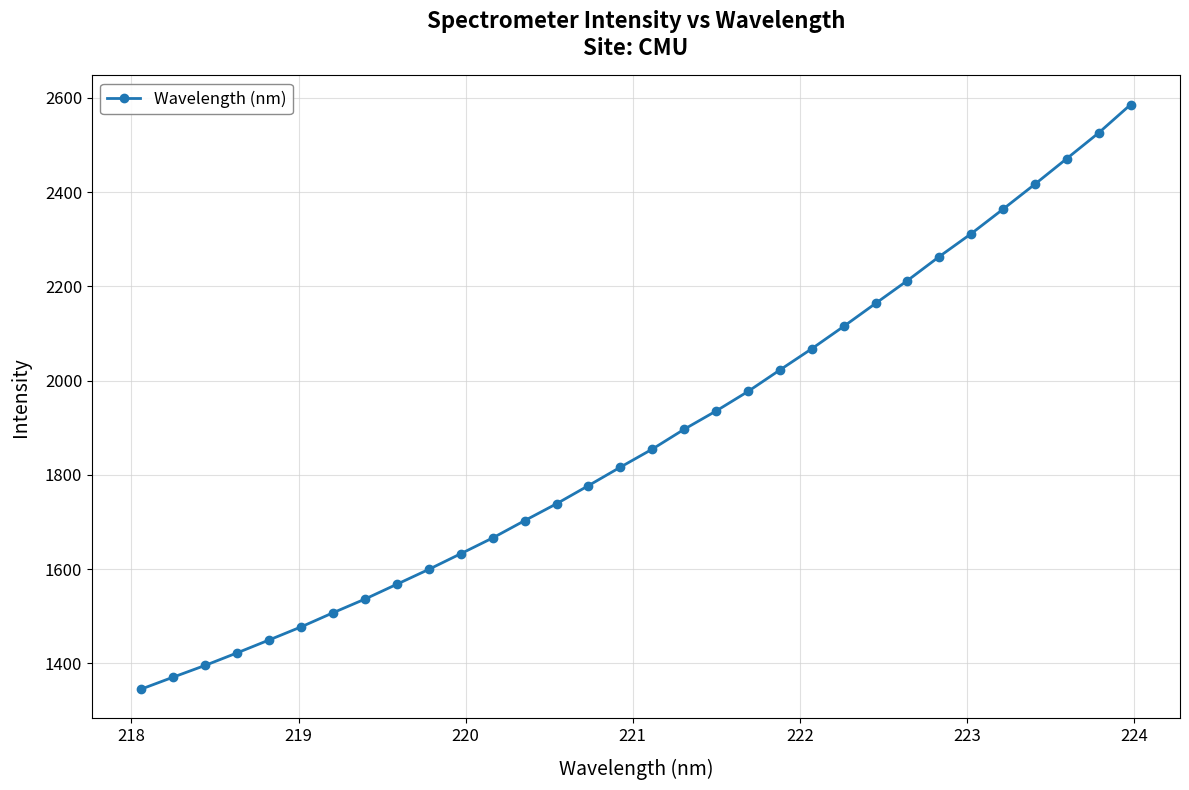

What is the value of the 31st point from the left?

2525.7